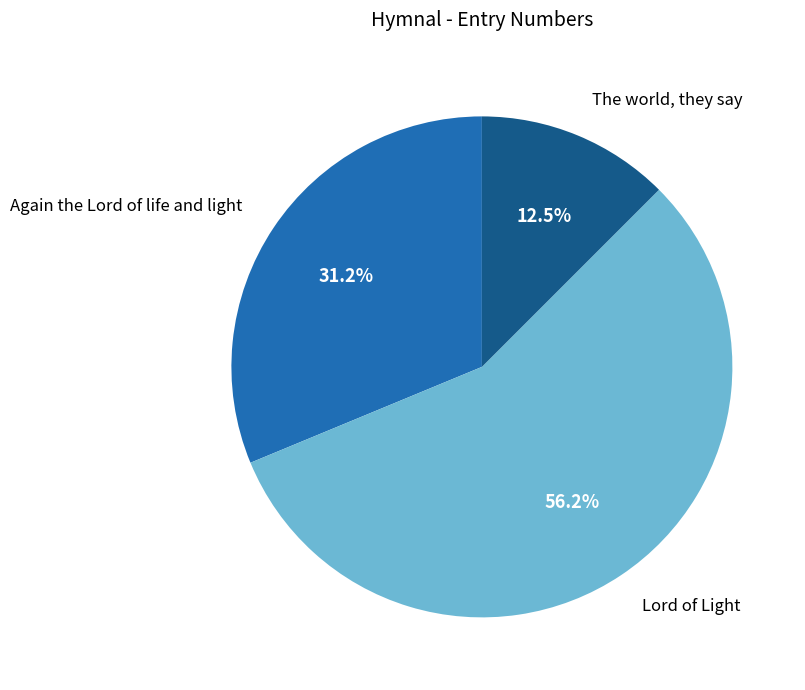

Is there a majority slice in this chart?

Yes